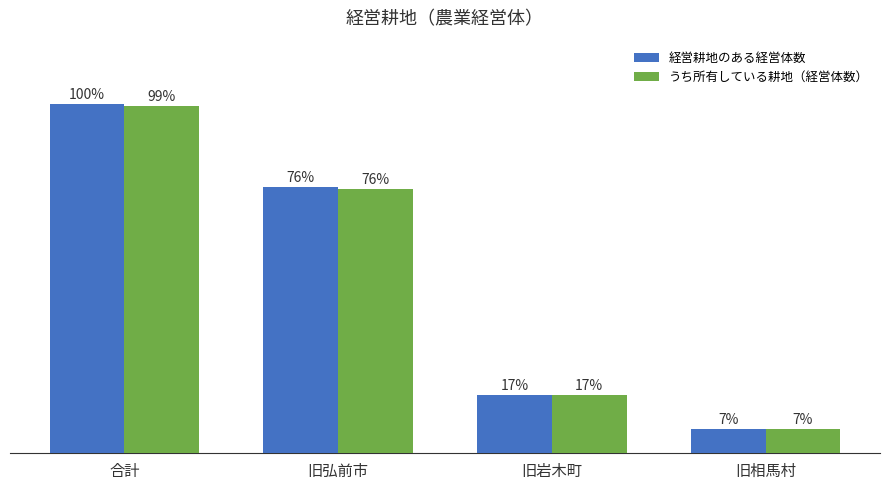

At which category is the sum across all series the highest?

合計